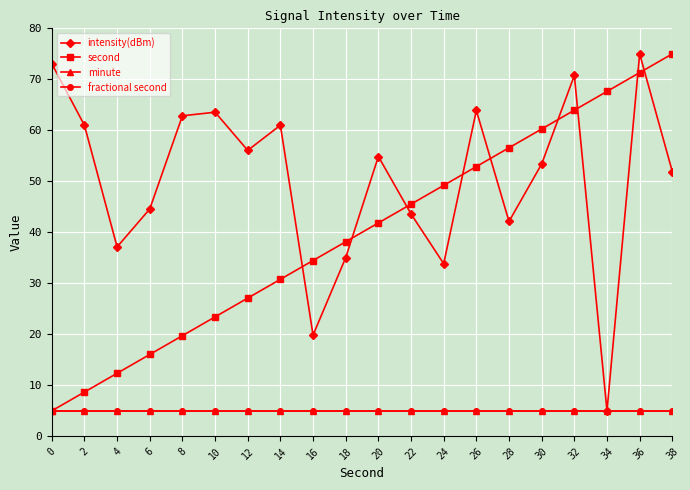

Is this an area chart (filled region under the line)?

No